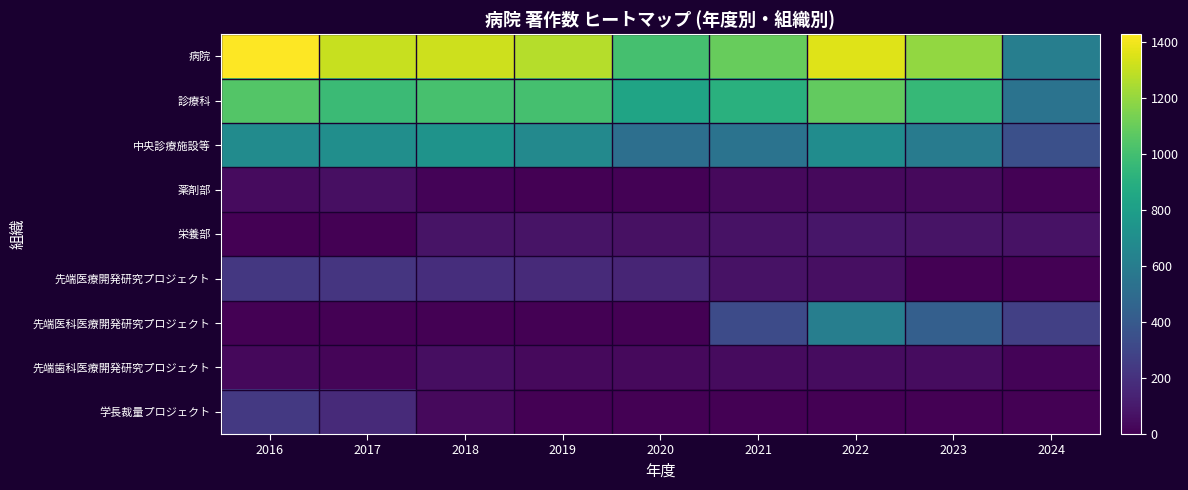

Between 2017 and 2023, which is larger?

2017